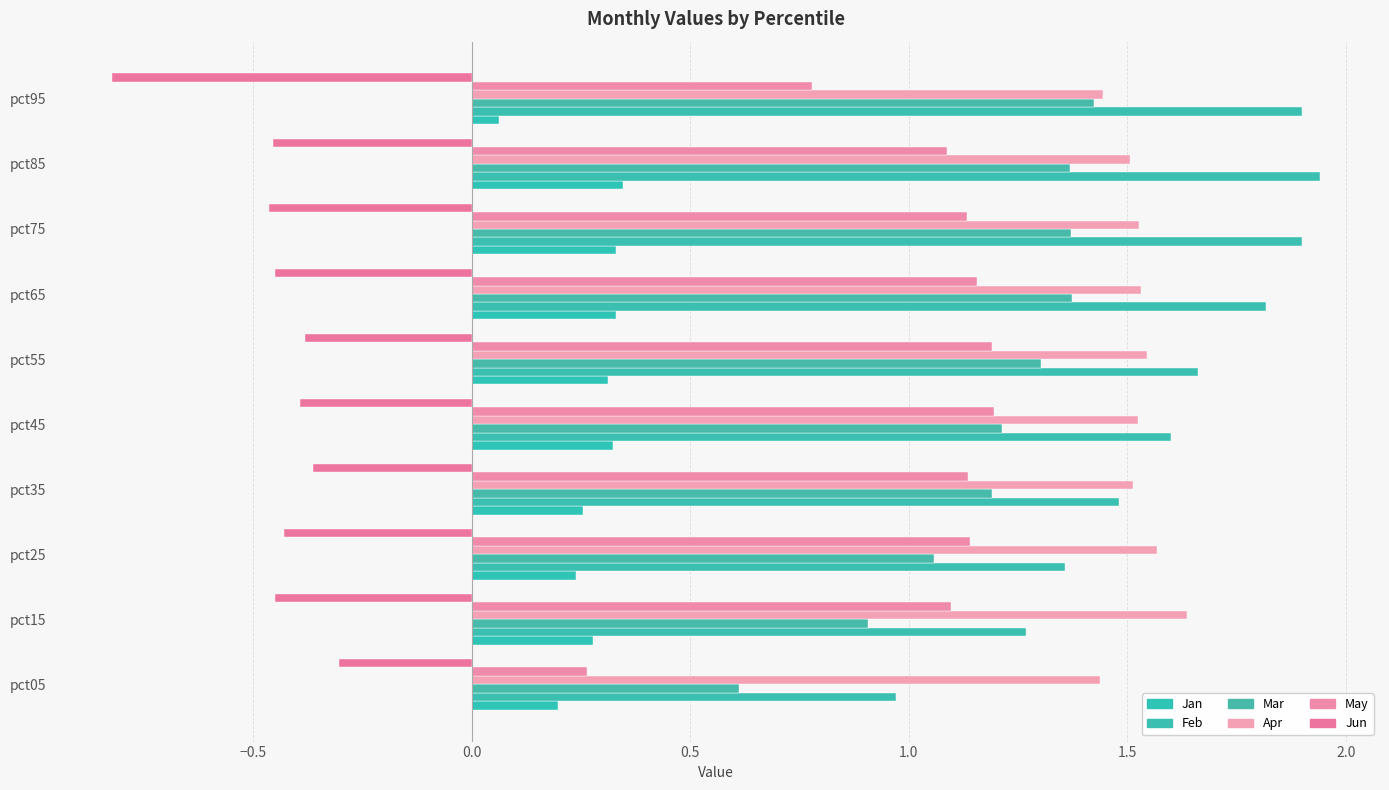

How many data points in Mar are above 1?

8